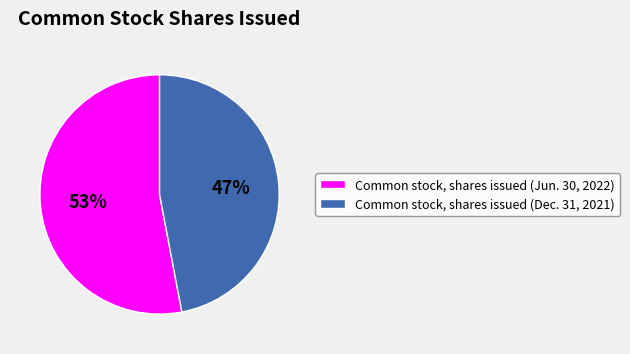

How many segments does this pie chart have?

2